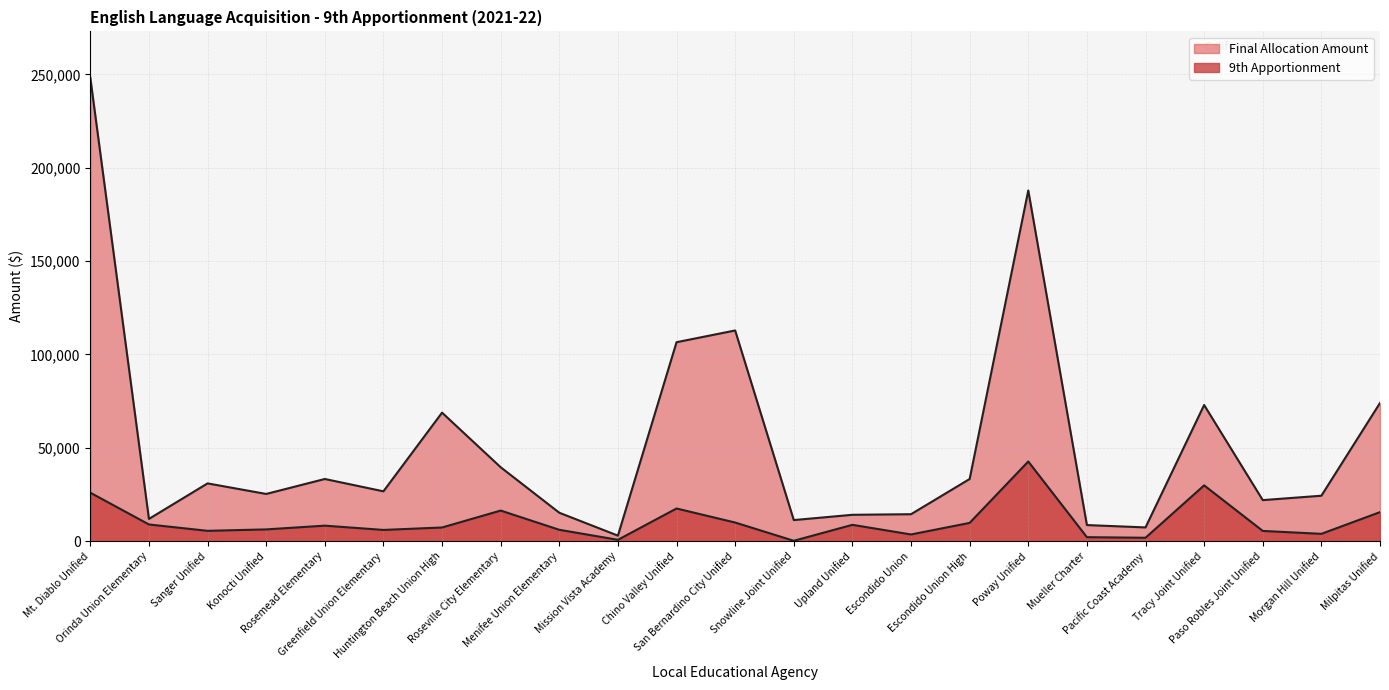

What is the label of the 4th point from the right?

Tracy Joint Unified